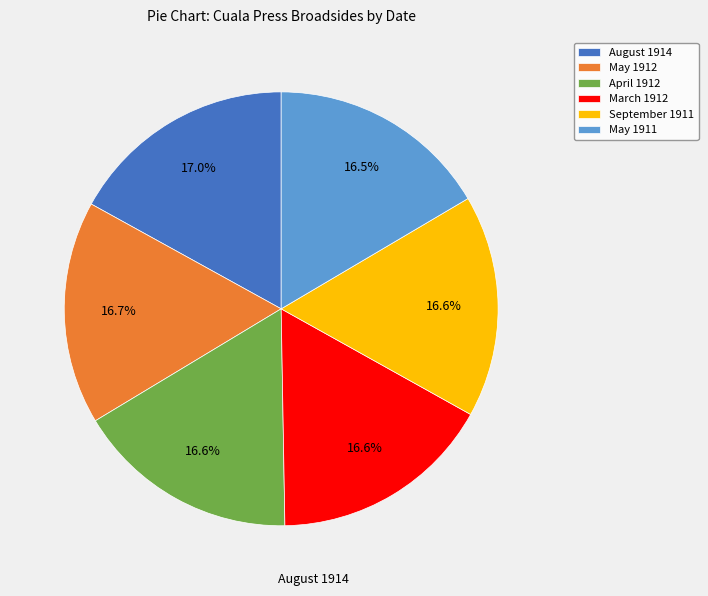

Does April 1912 account for over 50% of the chart?

No